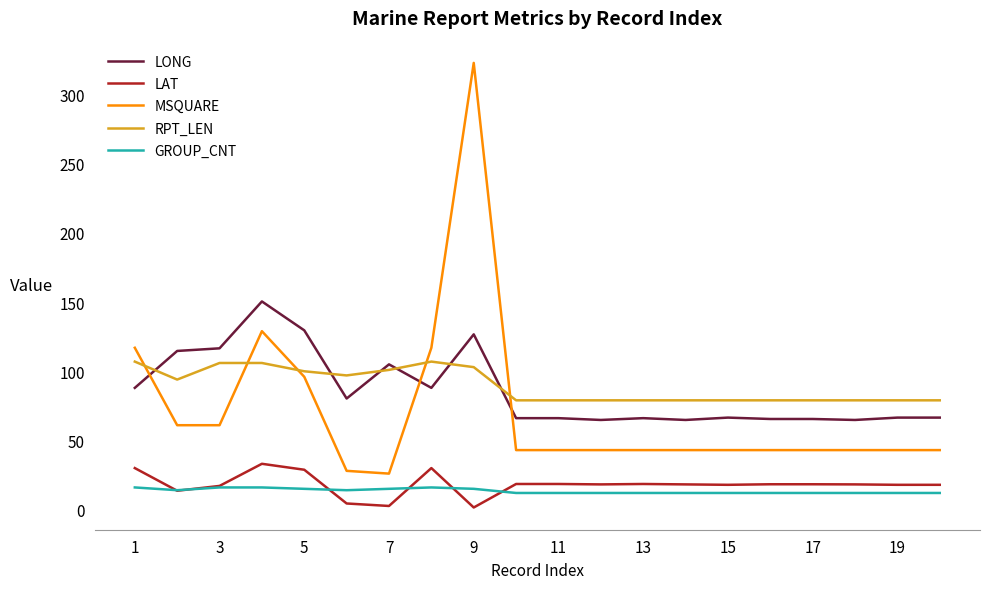

What are all the series names shown in the legend?

LONG, LAT, MSQUARE, RPT_LEN, GROUP_CNT